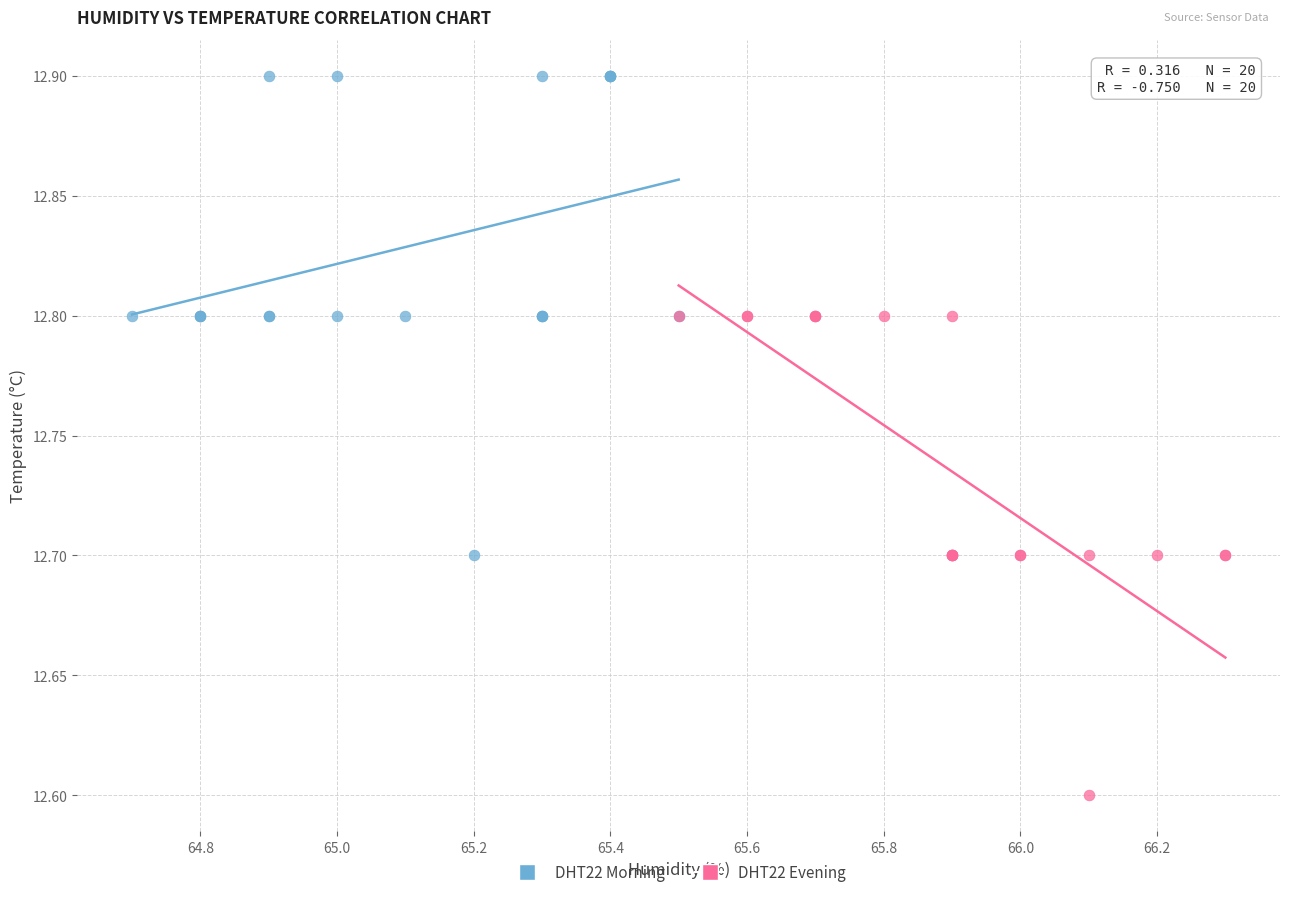

Which series reaches the minimum Y coordinate?

DHT22 Evening